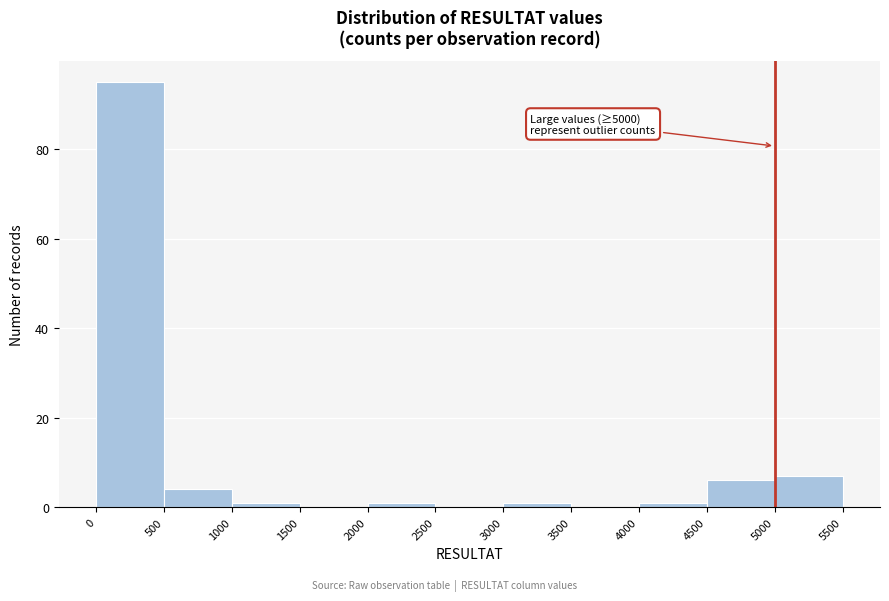

Which range on the x-axis has the tallest bar?

0 to 500